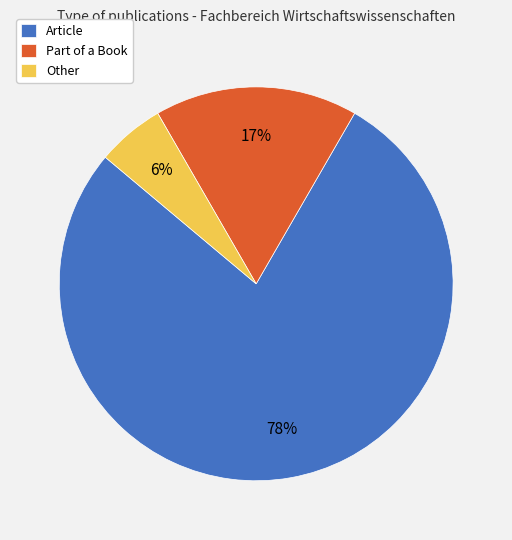

Count the number of slices in the pie.

3